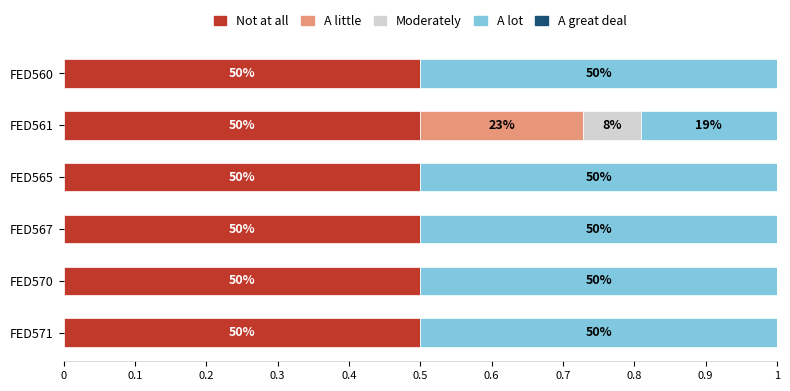

What is the total value across all series at FED560?

1.0